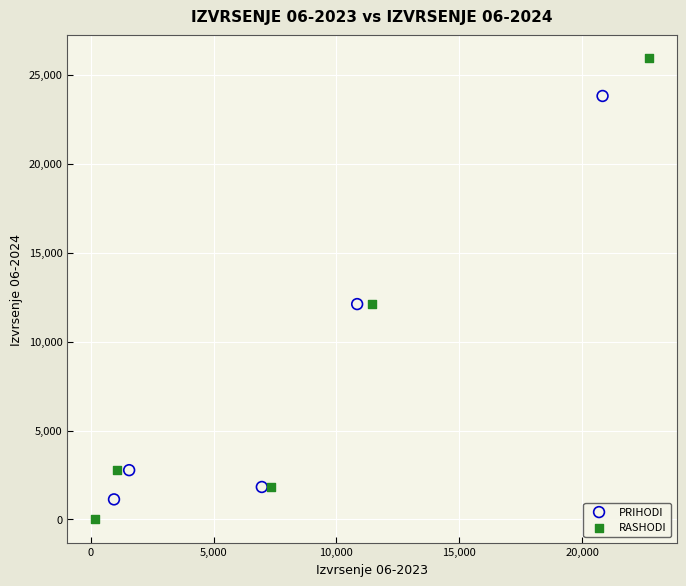

What are all the series names shown in the legend?

PRIHODI, RASHODI